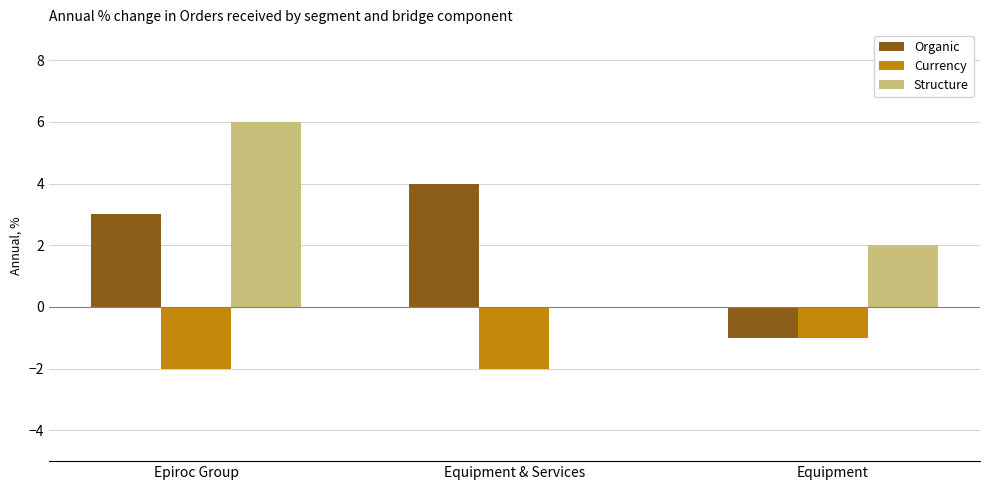

What is the greatest value displayed?

6